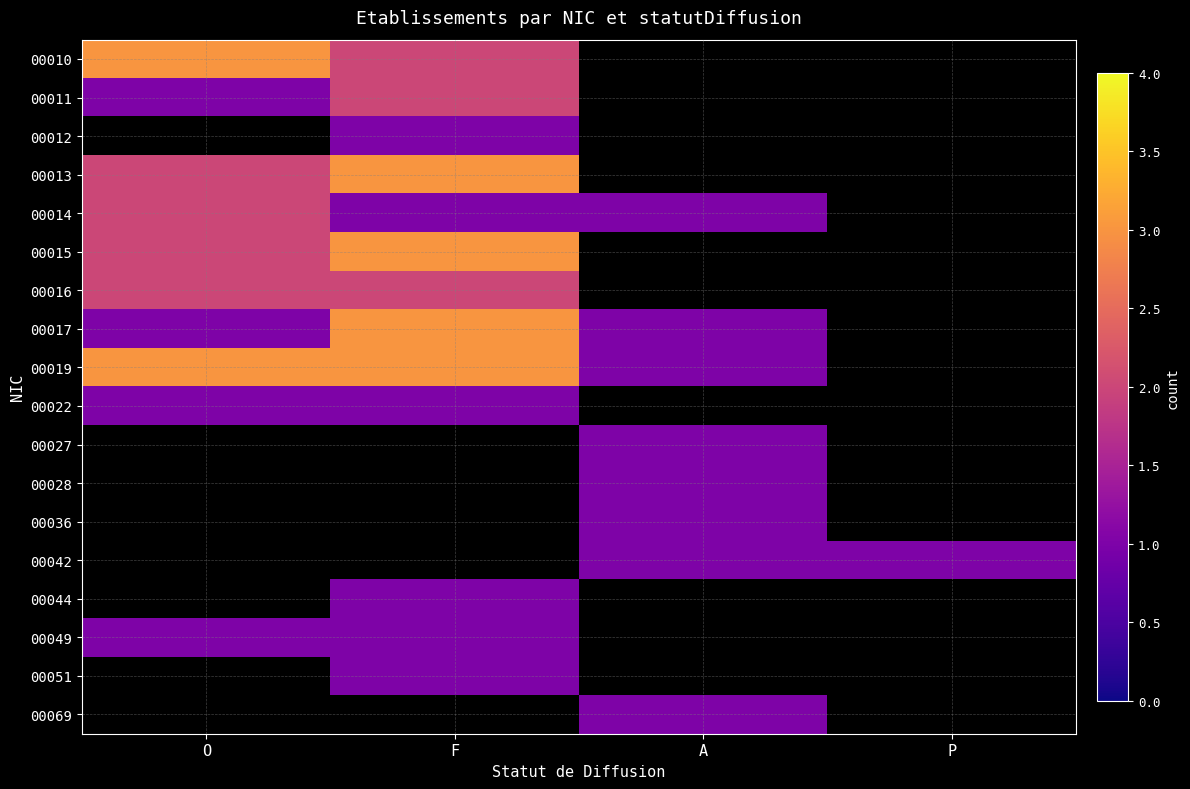

Rank the categories by 00019 value from highest to lowest.

O, F, A, P